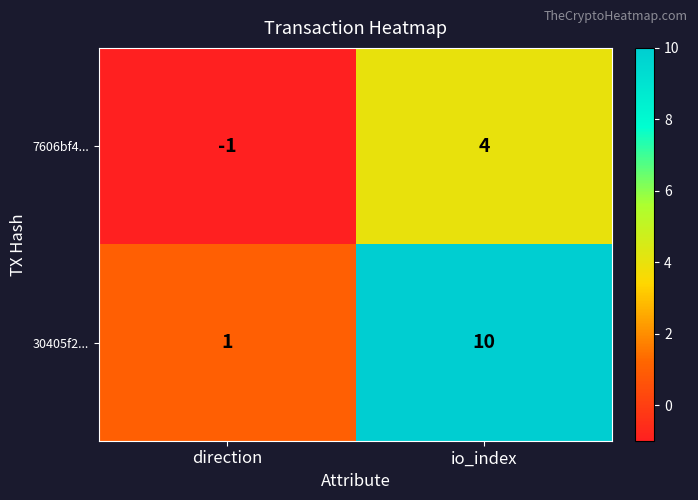

Which category has the highest value in the 30405f2... series?

io_index